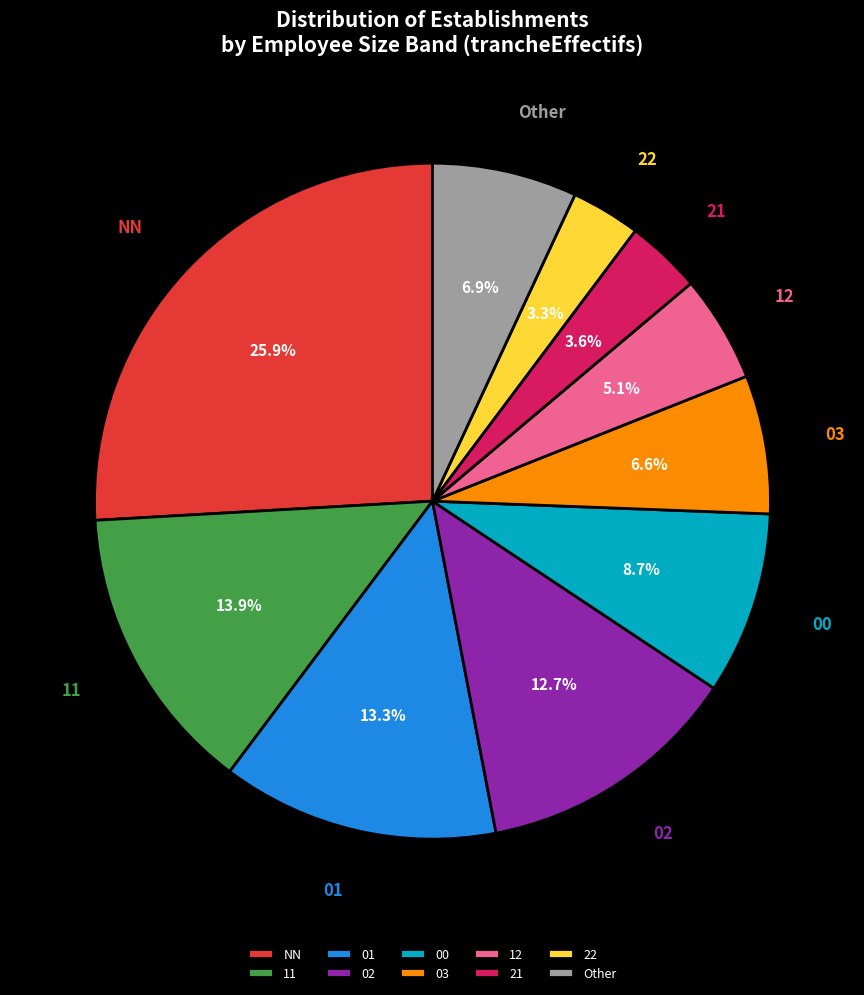

How many slices are in this pie chart?

10